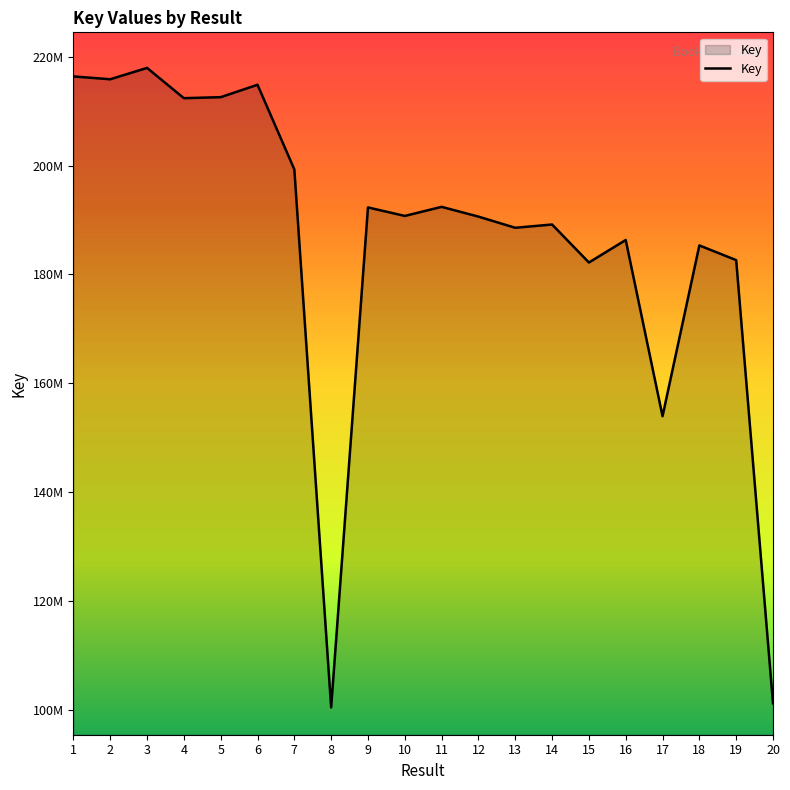

Does the chart have visible grid lines?

No